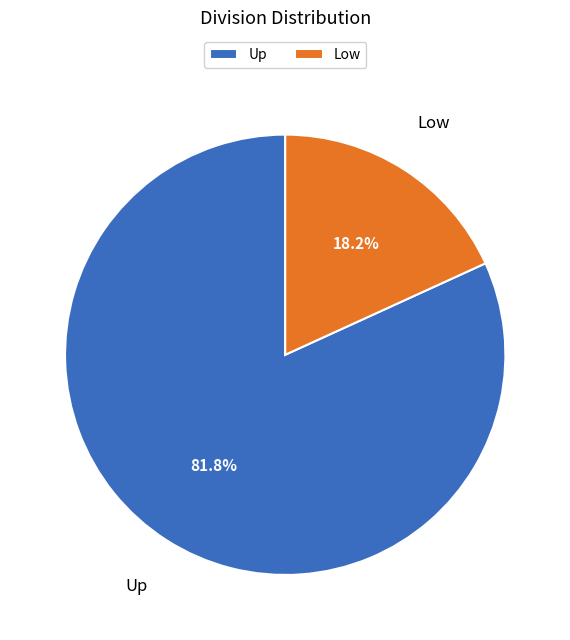

To the nearest percent, what is the average slice percentage?

50%